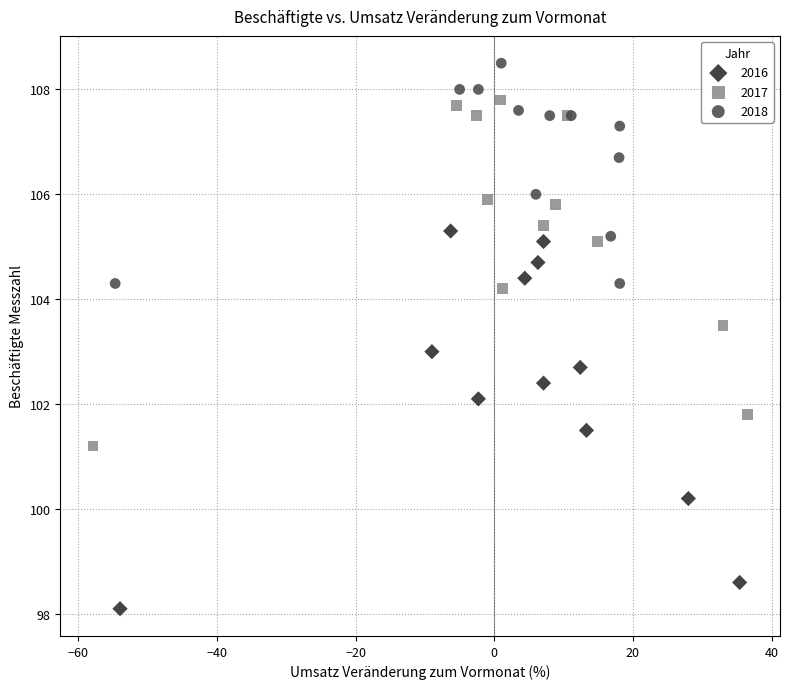

Which series contains the lowest Y value?

2016